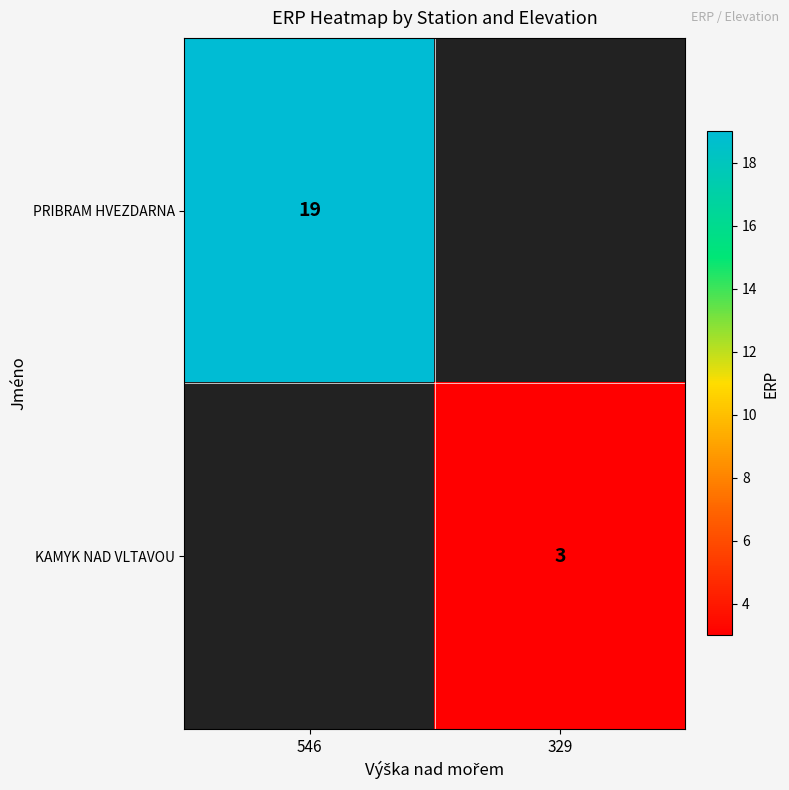

Which category has the lowest value across all series?

329